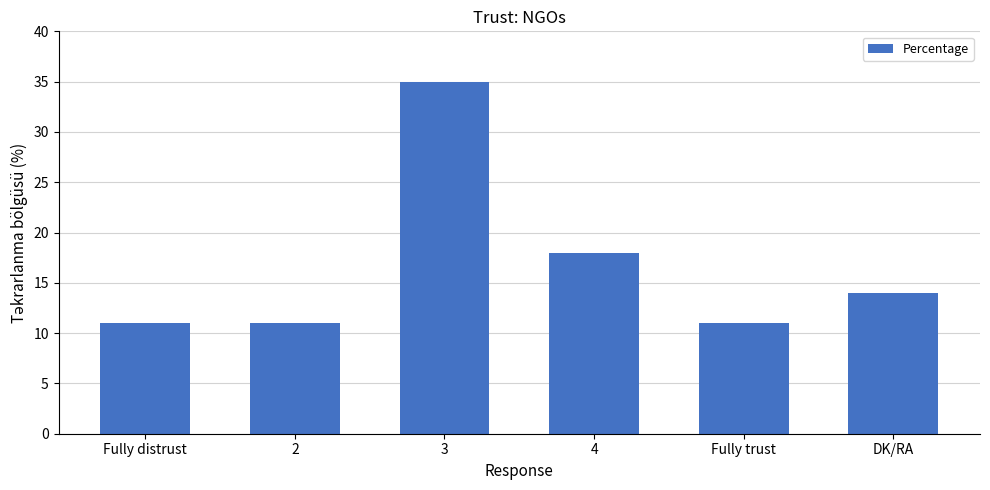

What is the sum of the values at 3 and 2?

46